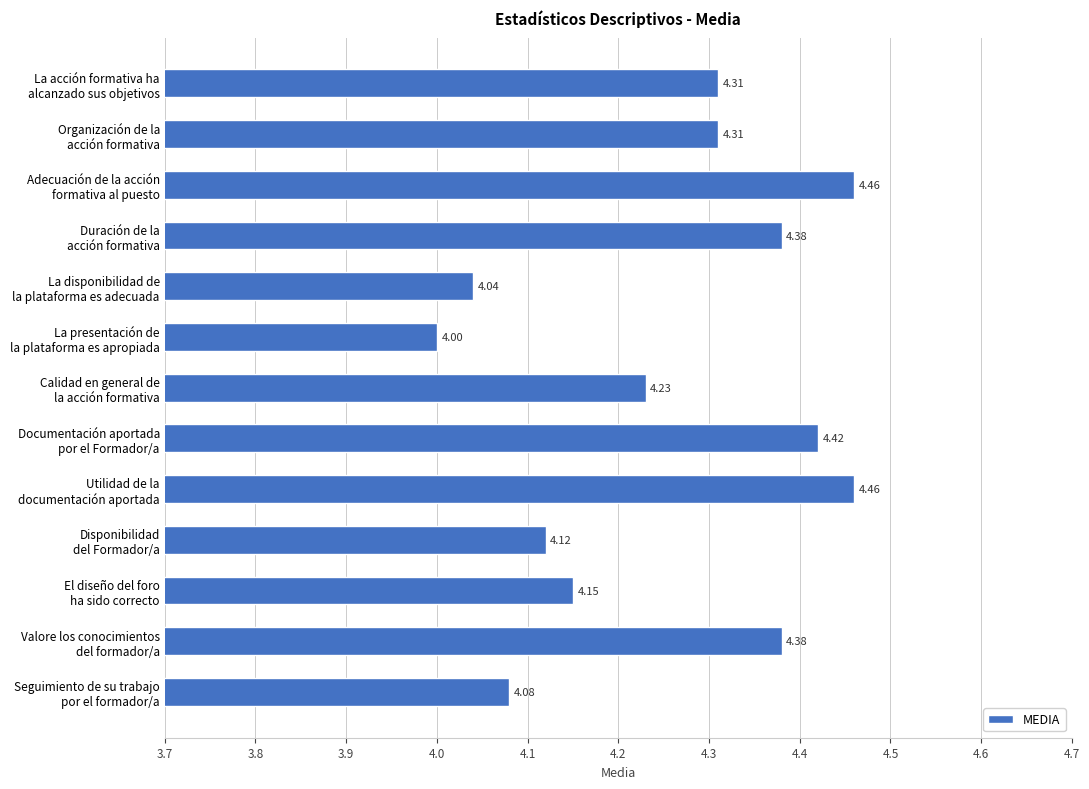

What is the difference between the second highest and second lowest values?

0.4